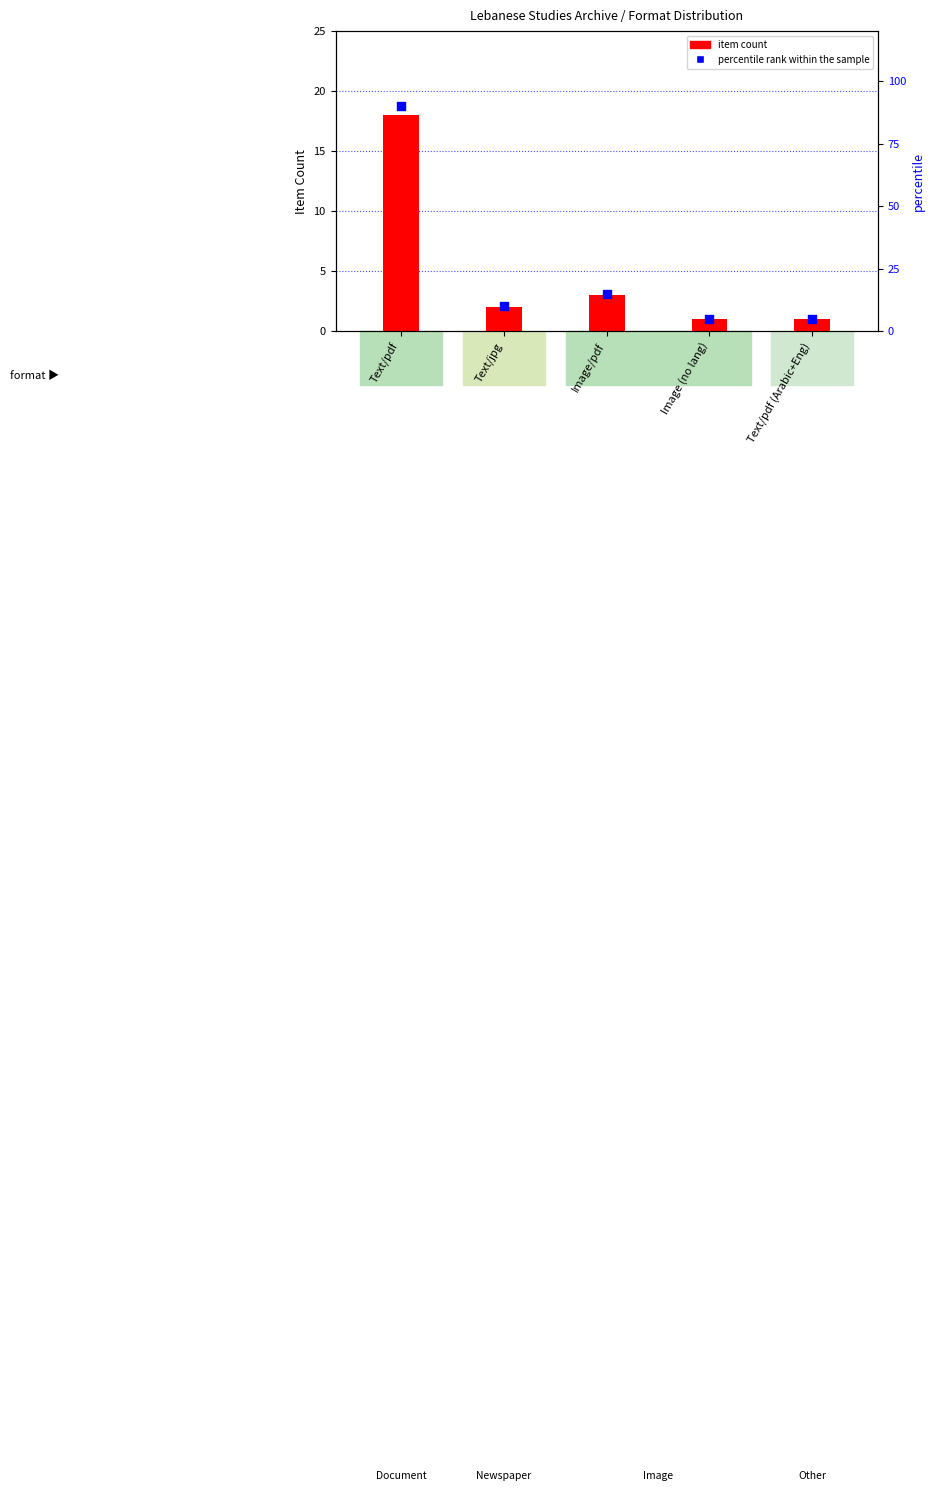

Which series reaches the maximum Y coordinate?

percentile rank within the sample